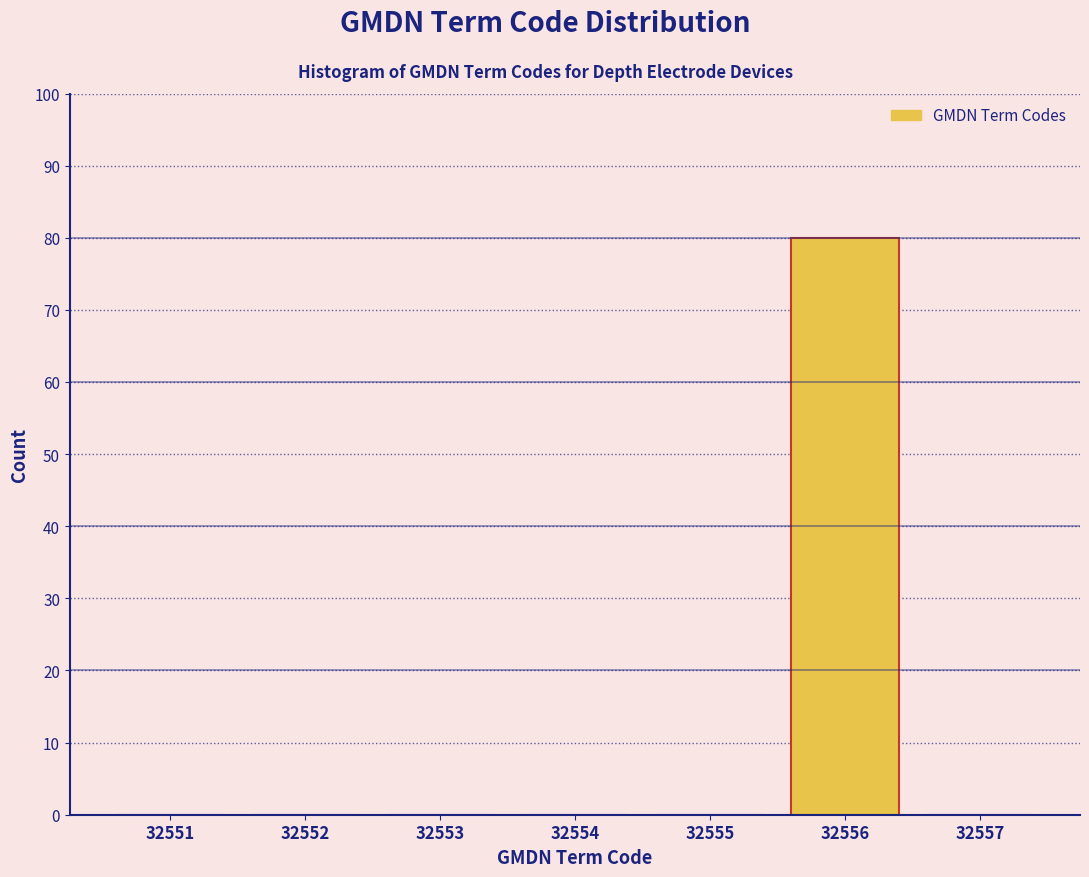

Reading left to right, list every bar in this chart as the range it spans on the x-axis followed by its height. The values are not printed on the chart, so give them approximately, as read against the axis.

32550.5 to 32551.5: 0
32551.5 to 32552.5: 0
32552.5 to 32553.5: 0
32553.5 to 32554.5: 0
32554.5 to 32555.5: 0
32555.5 to 32556.5: 80
32556.5 to 32557.5: 0